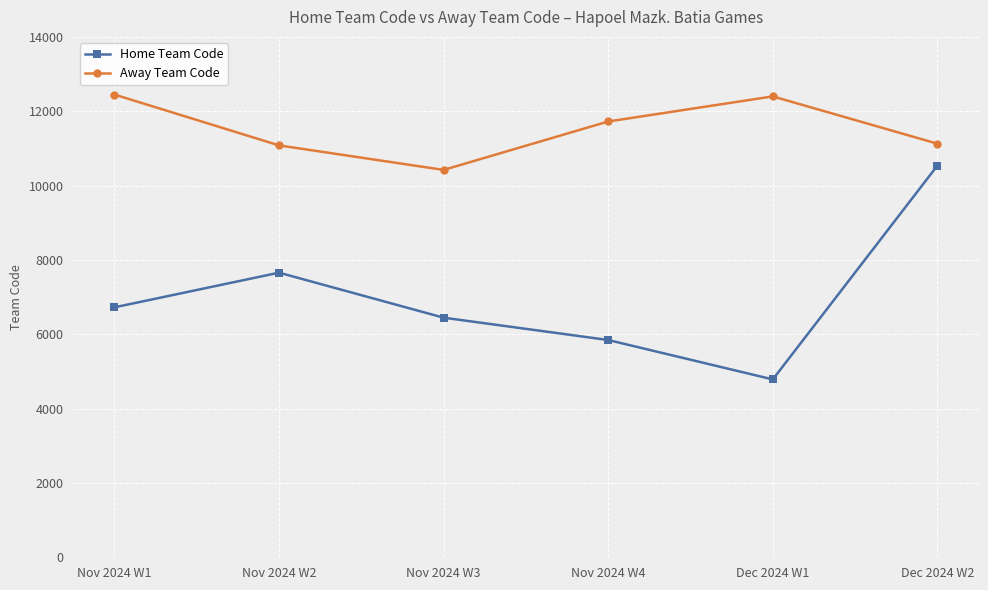

What position from the right is Nov 2024 W3?

4